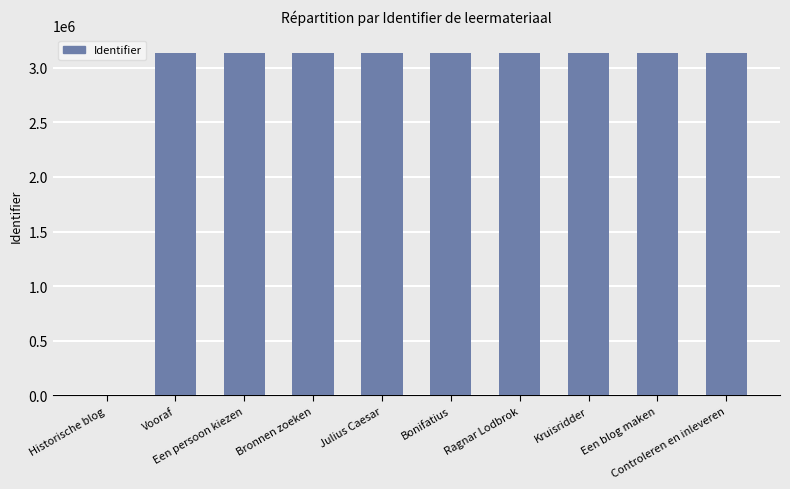

What is the ratio of the value at Bronnen zoeken to the value at Een persoon kiezen?

1.0